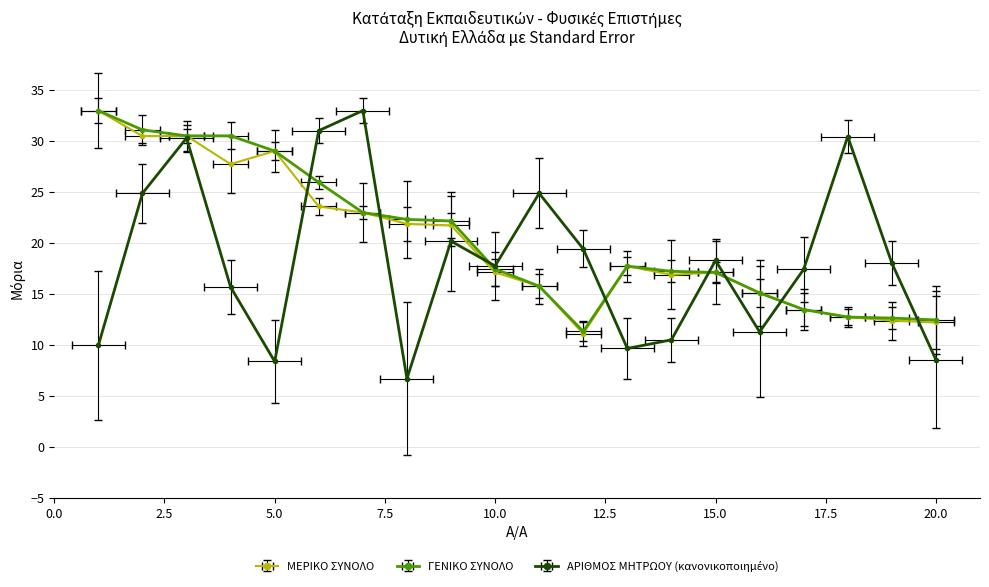

How many interior local peaks does the ΑΡΙΘΜΟΣ ΜΗΤΡΩΟΥ series have?

6